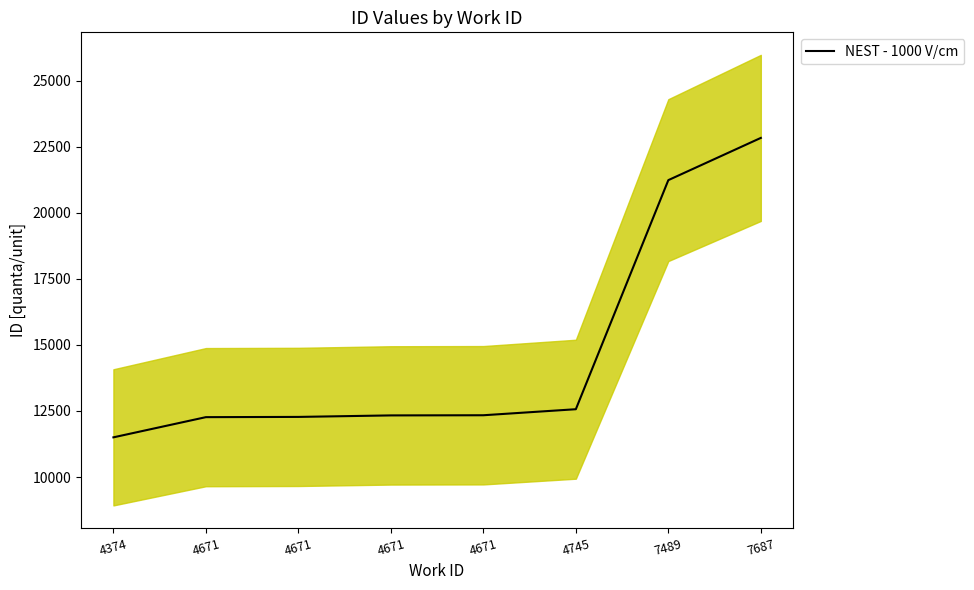

Between 4671 and 4374, which is larger?

4671